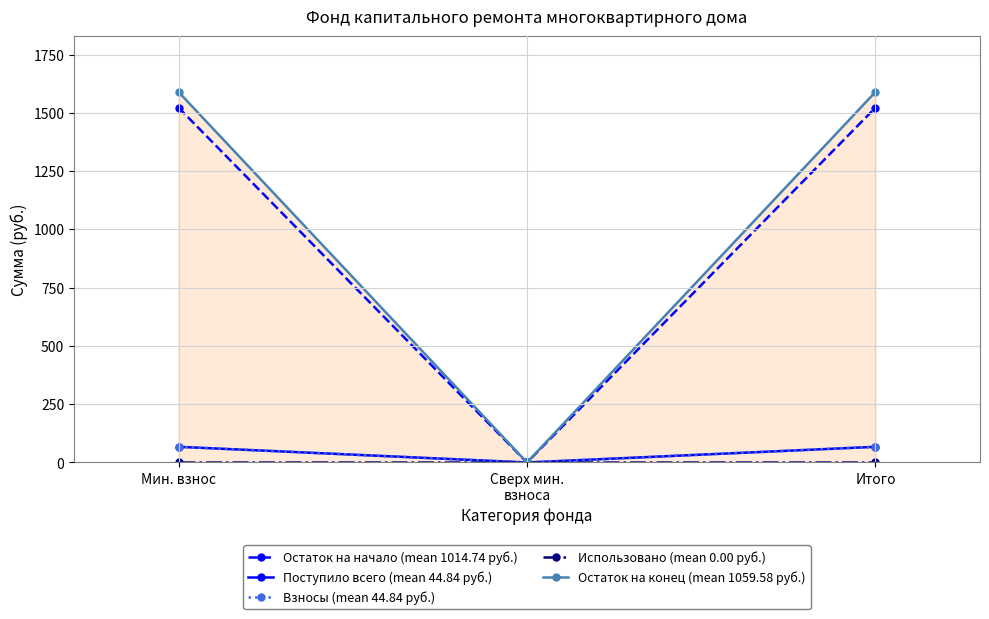

How many lines are shown in the chart?

5